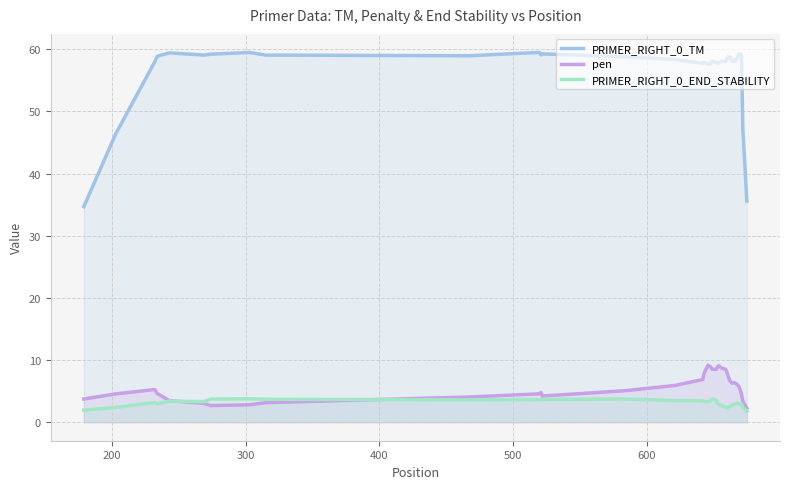

What is the smallest value displayed?

1.8